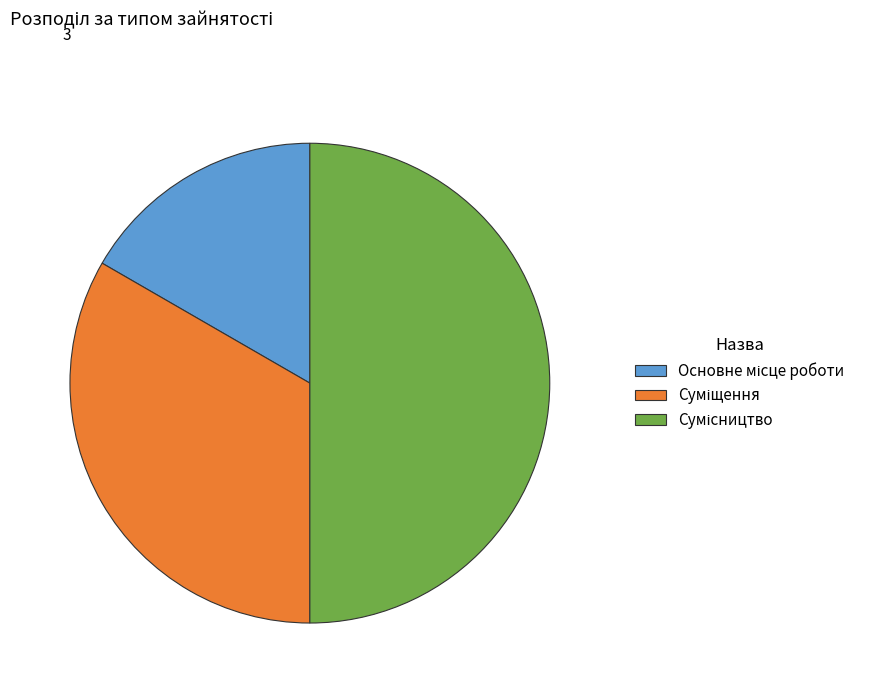

Rank the categories by value from lowest to highest.

Основне місце роботи, Суміщення, Сумісництво